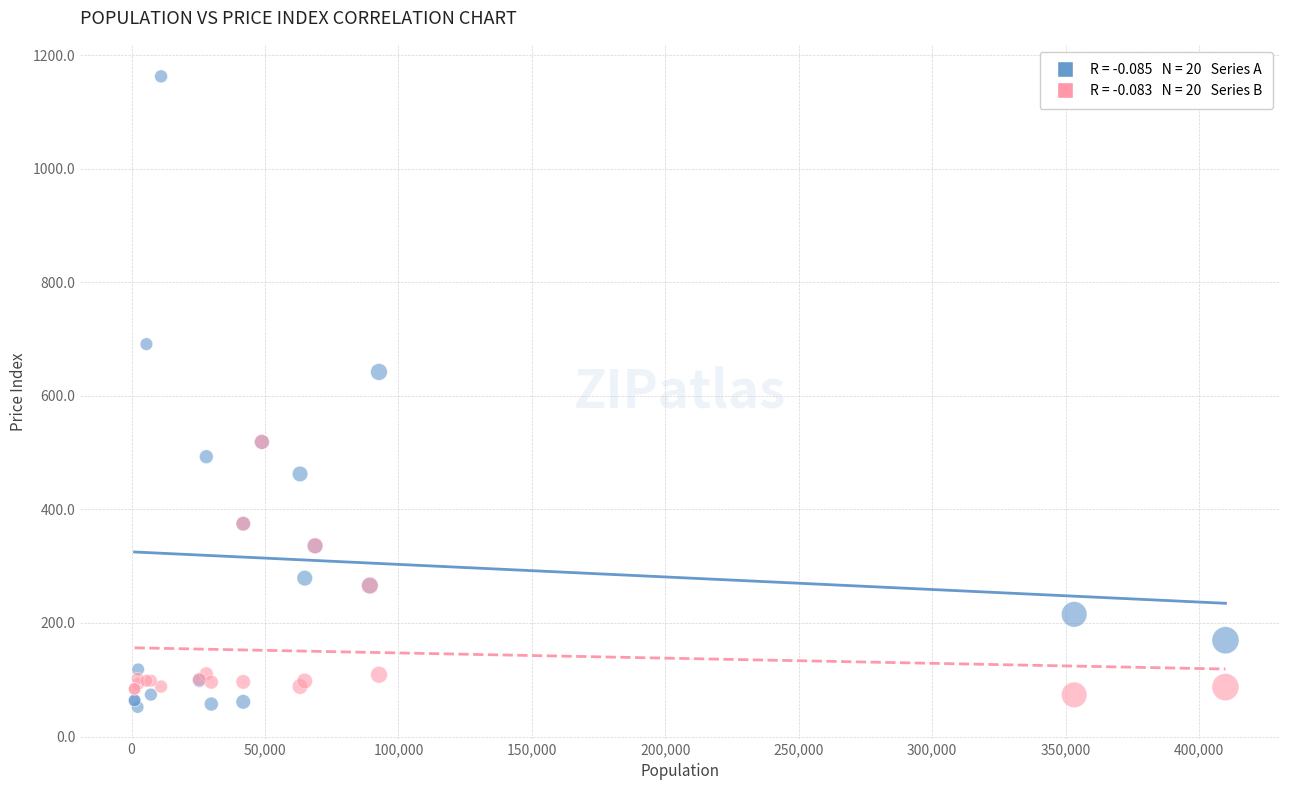

Across all series, what Y value is closest to 607?

642.4